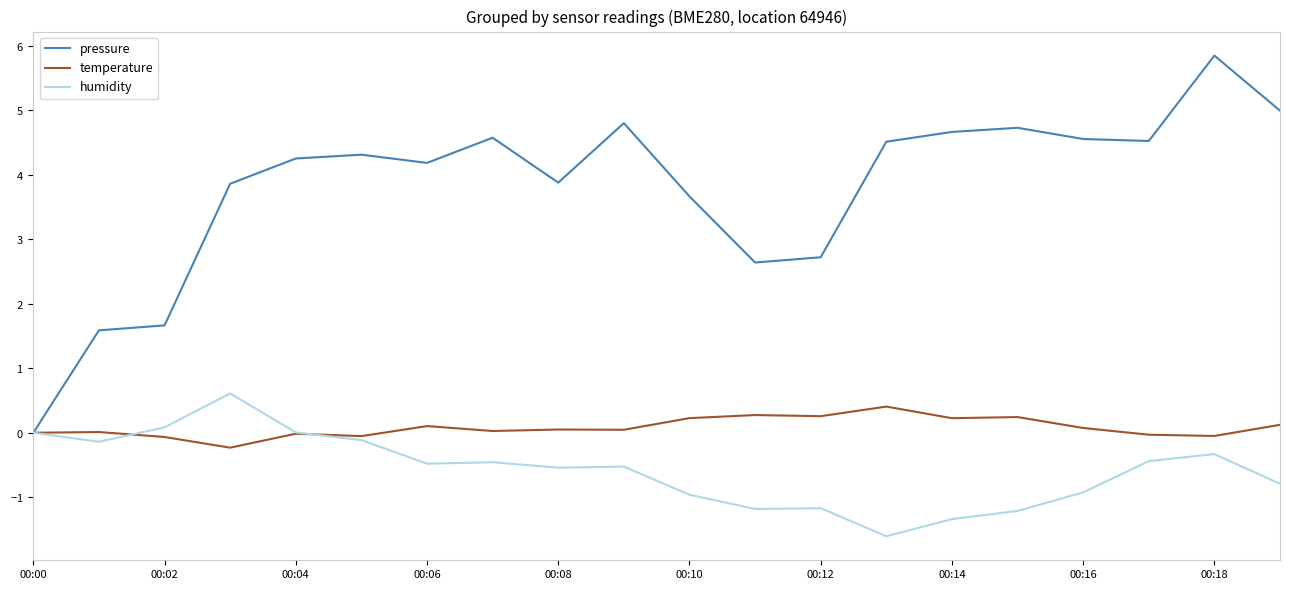

What are all the series names shown in the legend?

pressure, temperature, humidity